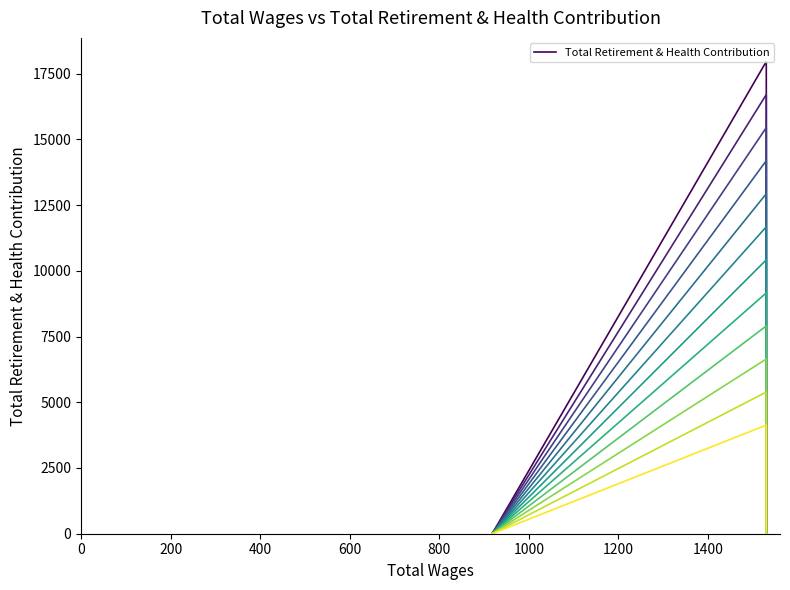

At which category does the chart reach its minimum across all series?

918.0